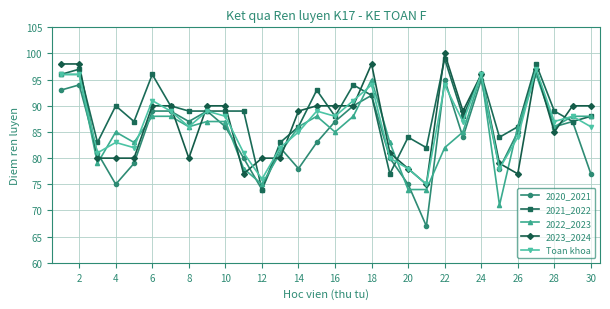

What are all the series names shown in the legend?

2020_2021, 2021_2022, 2022_2023, 2023_2024, Toan khoa